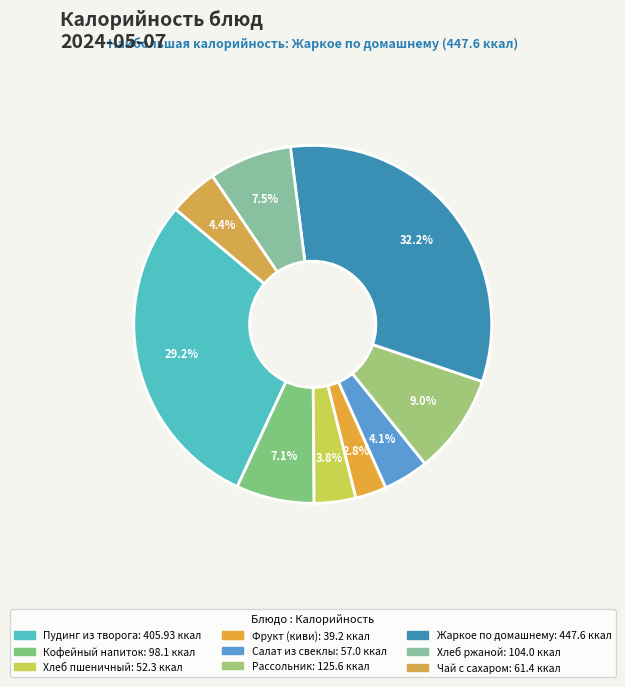

Is it true that Фрукт (киви) is 1% of the pie?

False